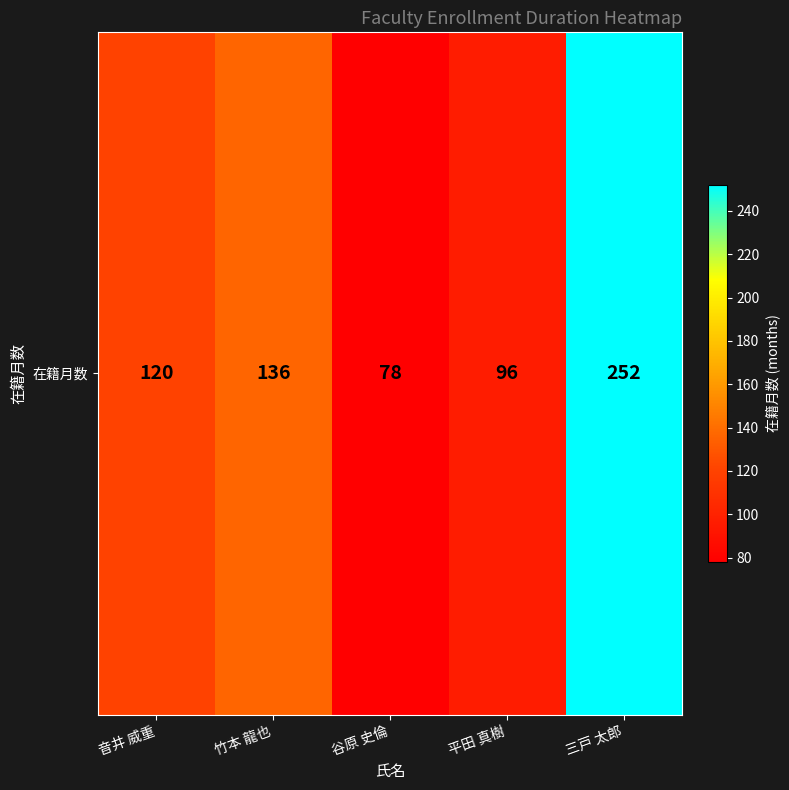

What is the sum of all values?

682